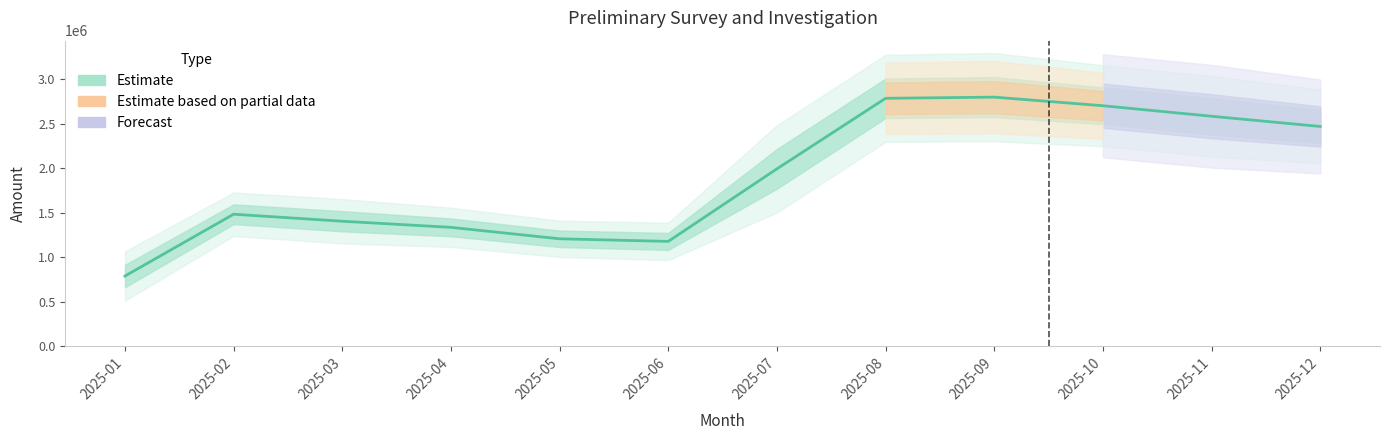

What is the difference between the maximum and minimum values?

2009734.0